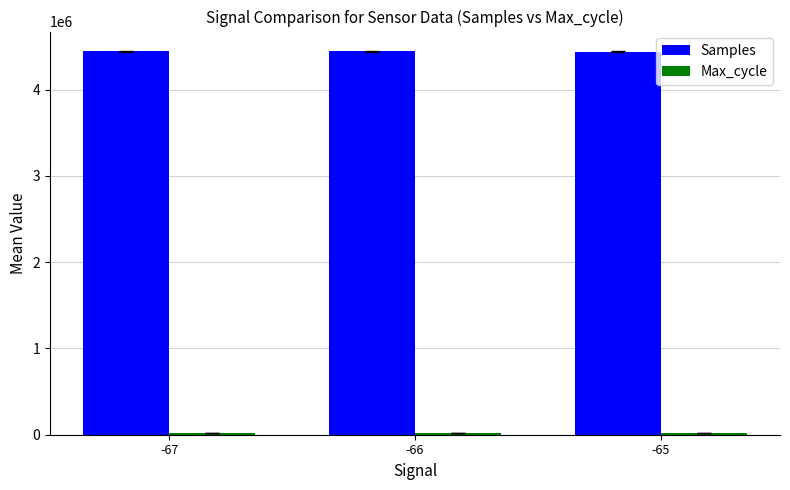

What is the highest value of the Samples series?

4444988.5